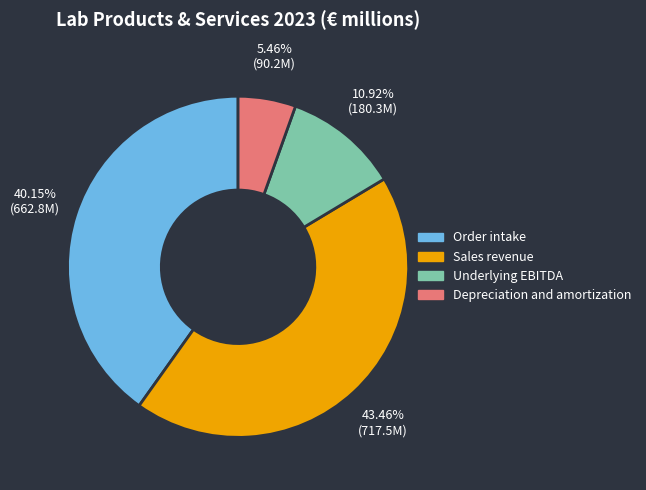

To the nearest percent, what percentage of the pie is Depreciation and amortization?

5%